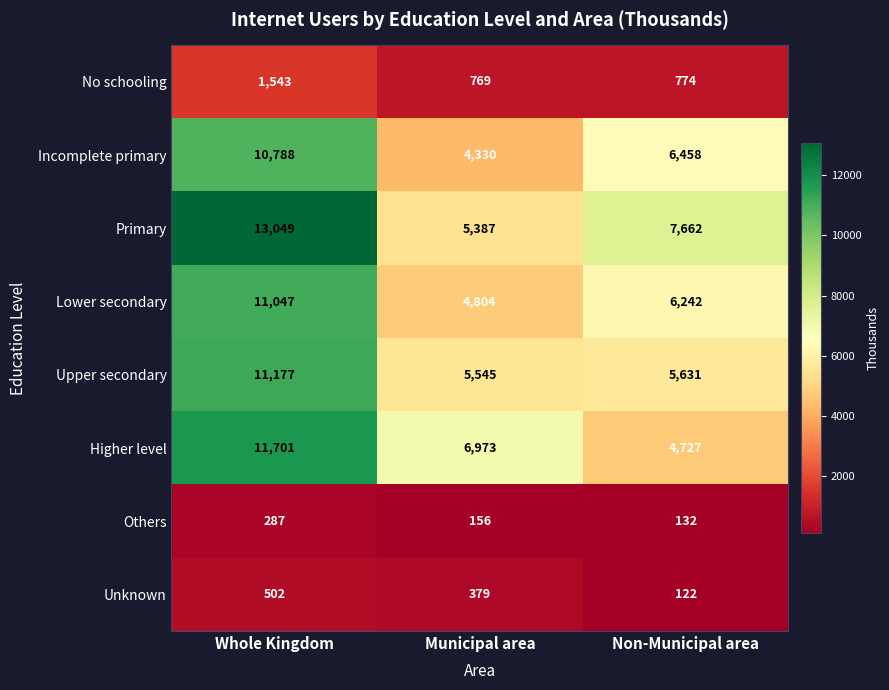

Which category has the lowest value across all series?

Non-Municipal area